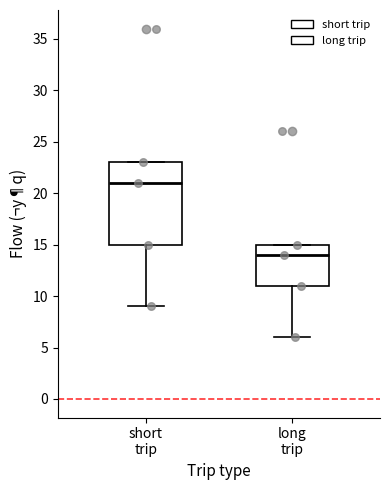

Reading left to right, read every box against the y-axis: the position of its median line, the range the box covers, and the ends of its whiskers. The values are not printed on the chart, so give them approximately, as read against the axis.

short trip: median 21, box 15 to 23, whiskers 9 to 23
long trip: median 14, box 11 to 15, whiskers 6 to 15